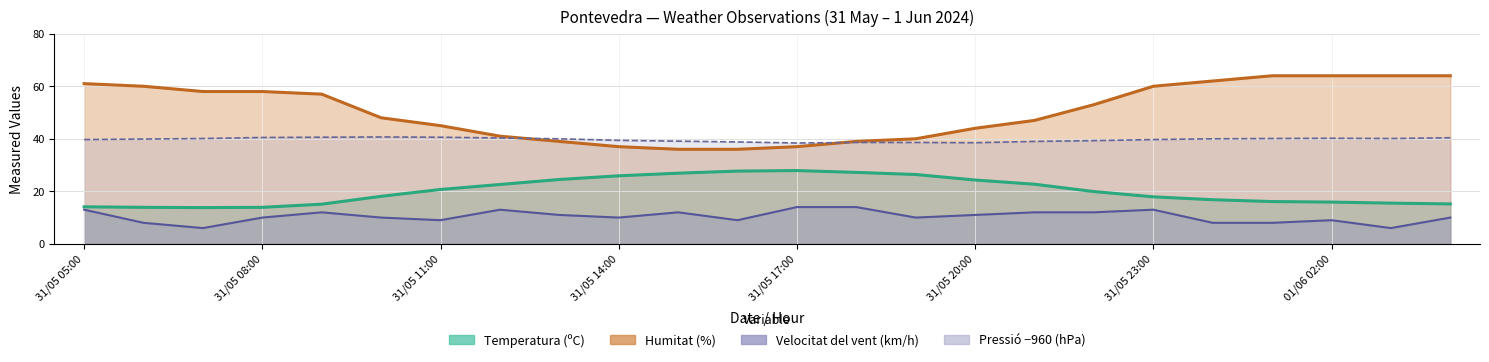

How many lines are shown in the chart?

4